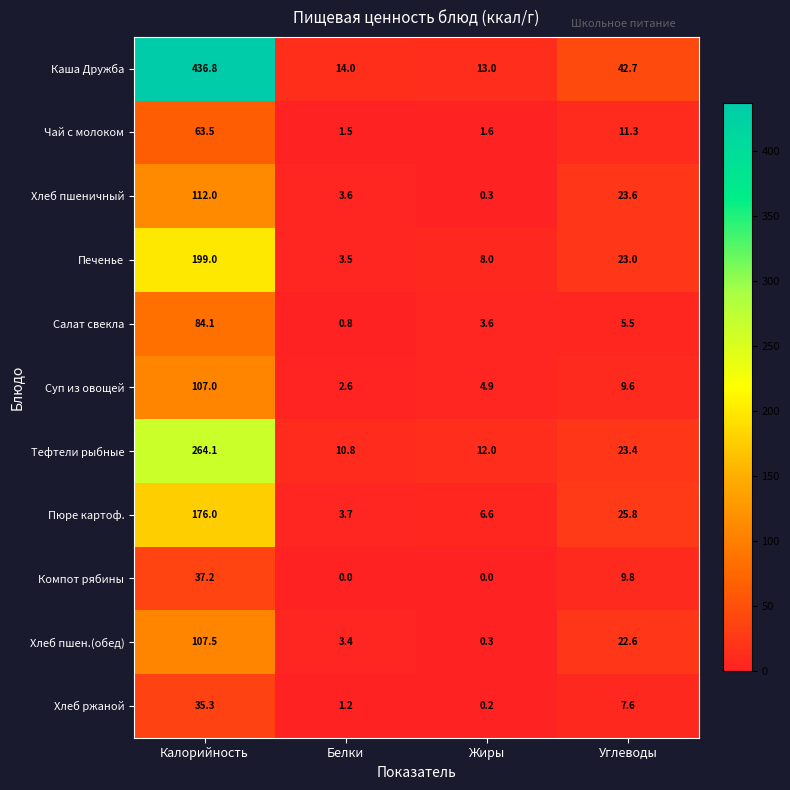

Is it true that Хлеб пшен.(обед) equals 189.4 at Калорийность?

False